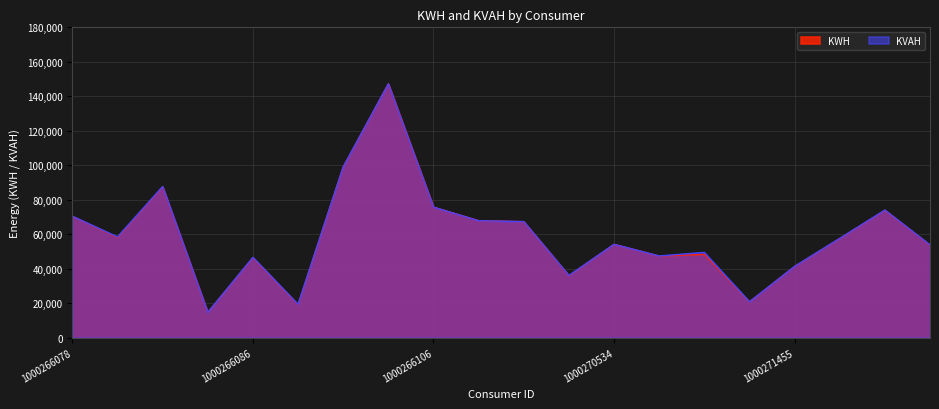

Between 1000266080 and 1000618207, which series saw the biggest shift?

KVAH